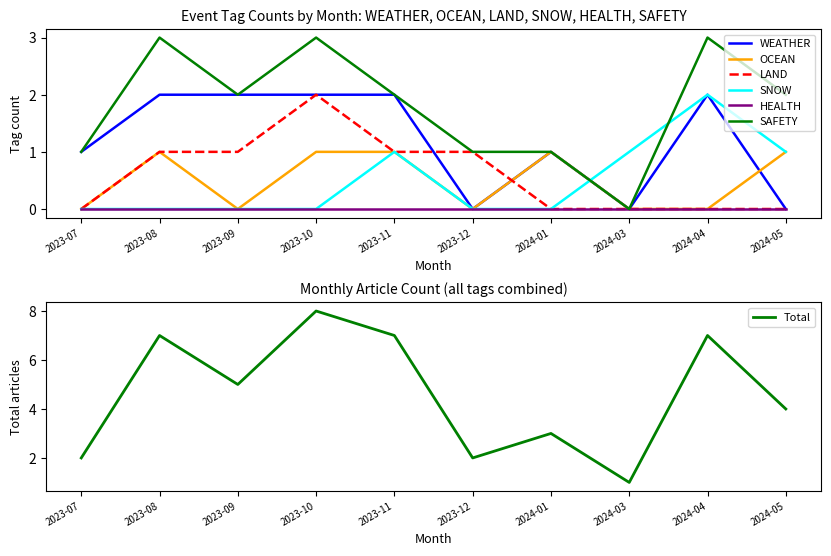

How many times do SNOW and WEATHER cross each other?

1